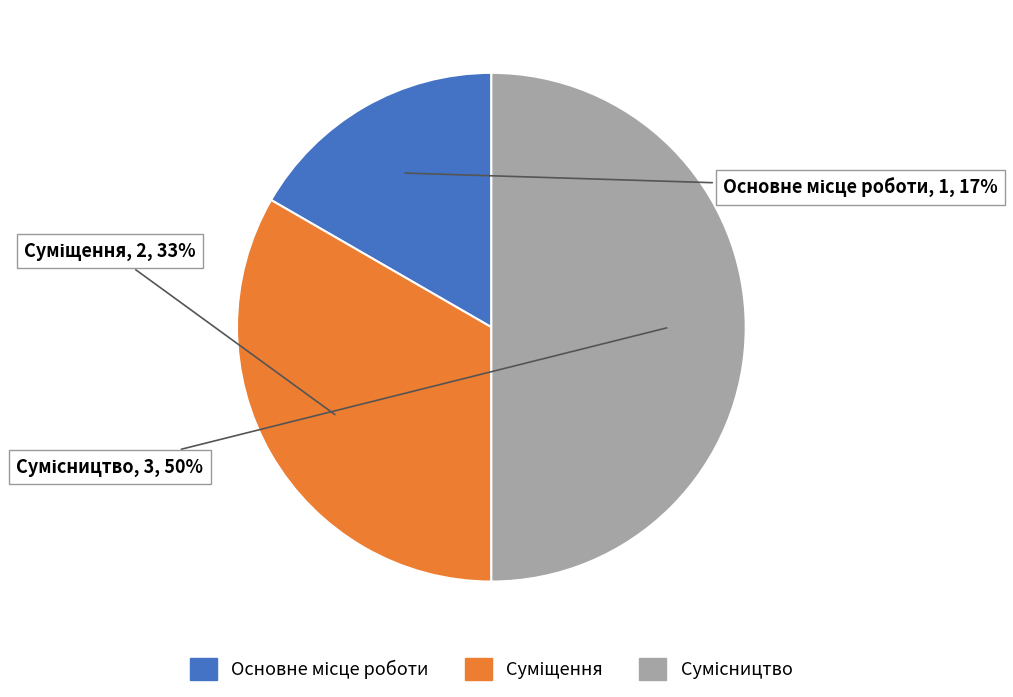

To the nearest percent, what is the difference between the largest and smallest slice percentages?

33%